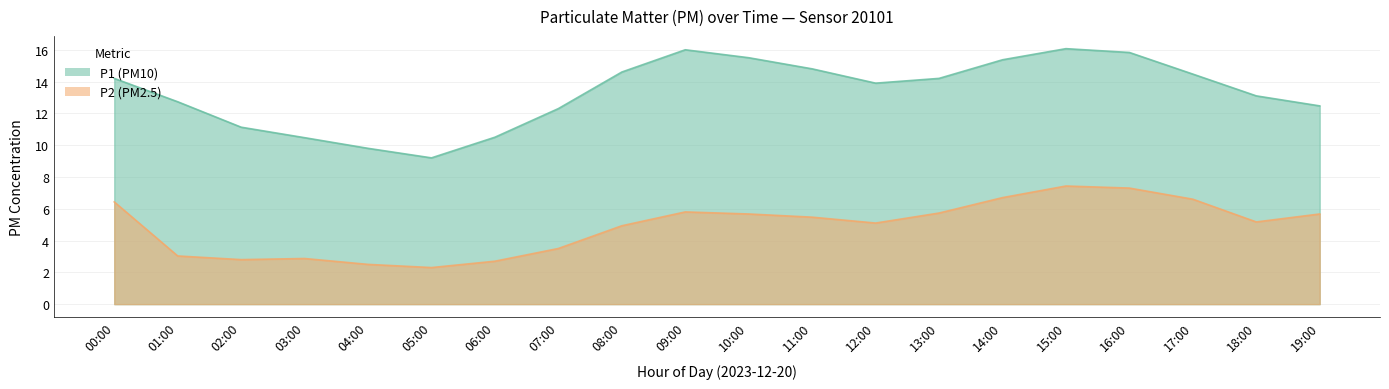

What is the total value across all series at 06:00?

13.2